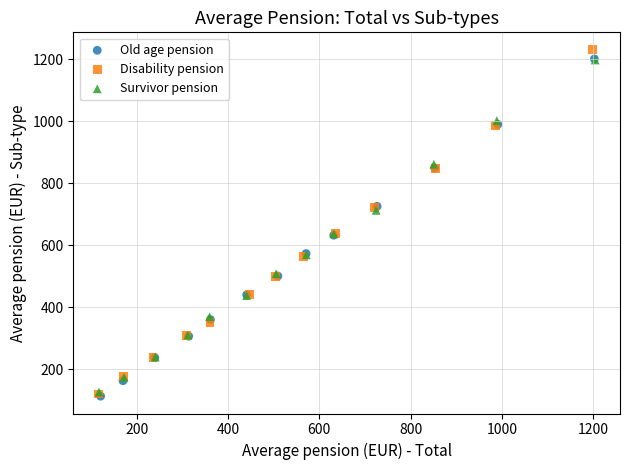

Which series has the widest spread of Y values?

Disability pension